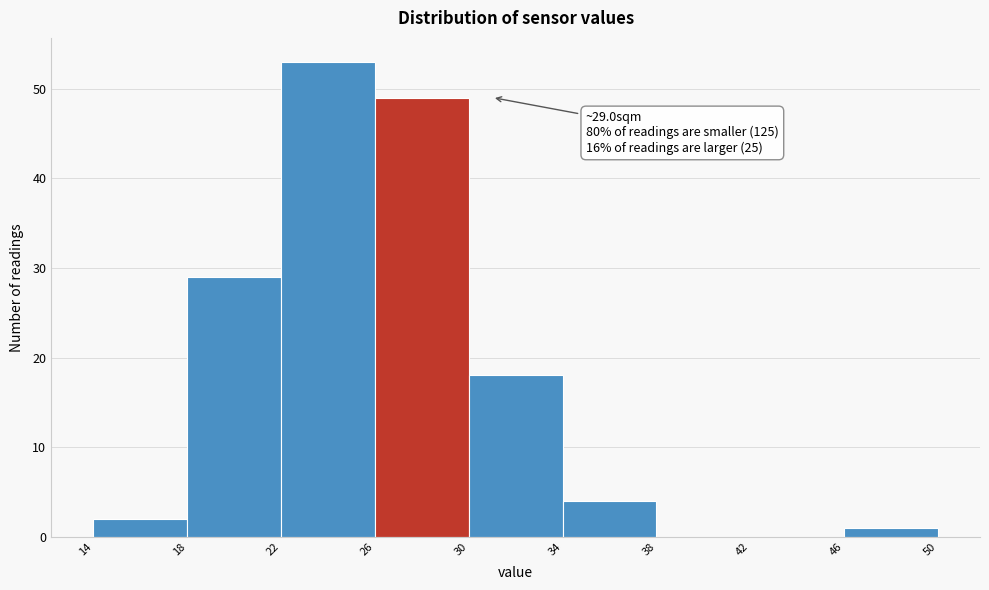

Over which range of the x-axis is the bar tallest?

22 to 26